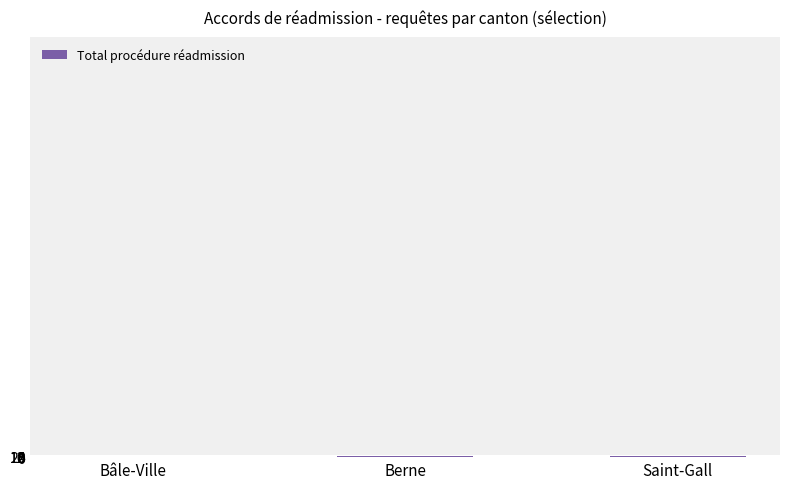

What is the change in value from Berne to Saint-Gall?

-3